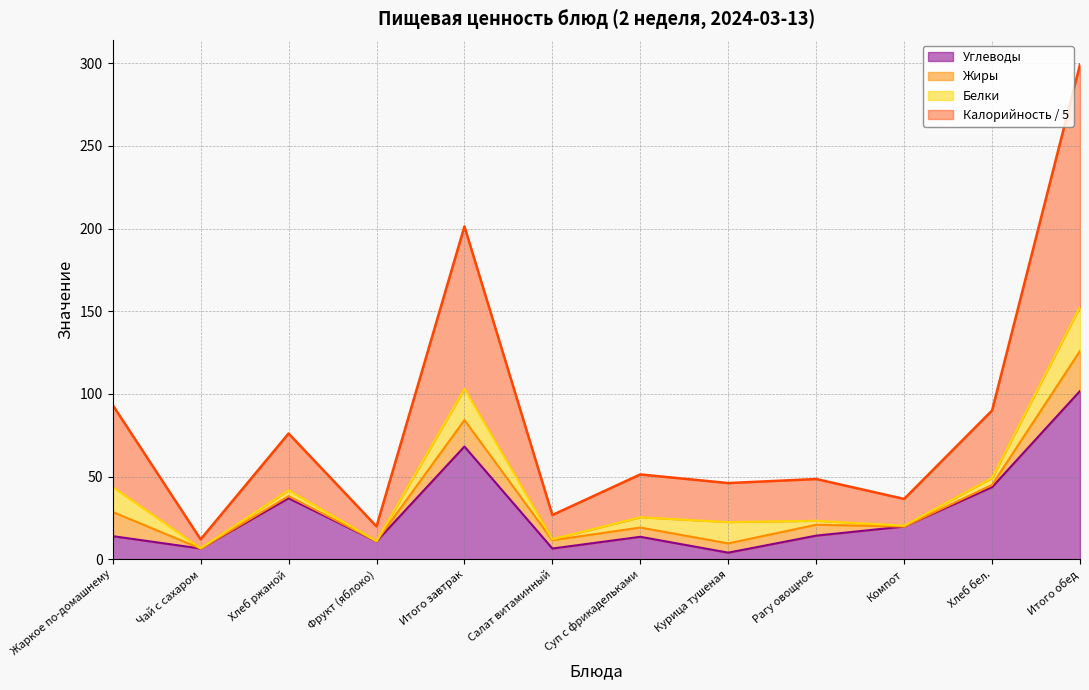

What is the difference between the second highest and minimum values in the Калорийность series?

189.3